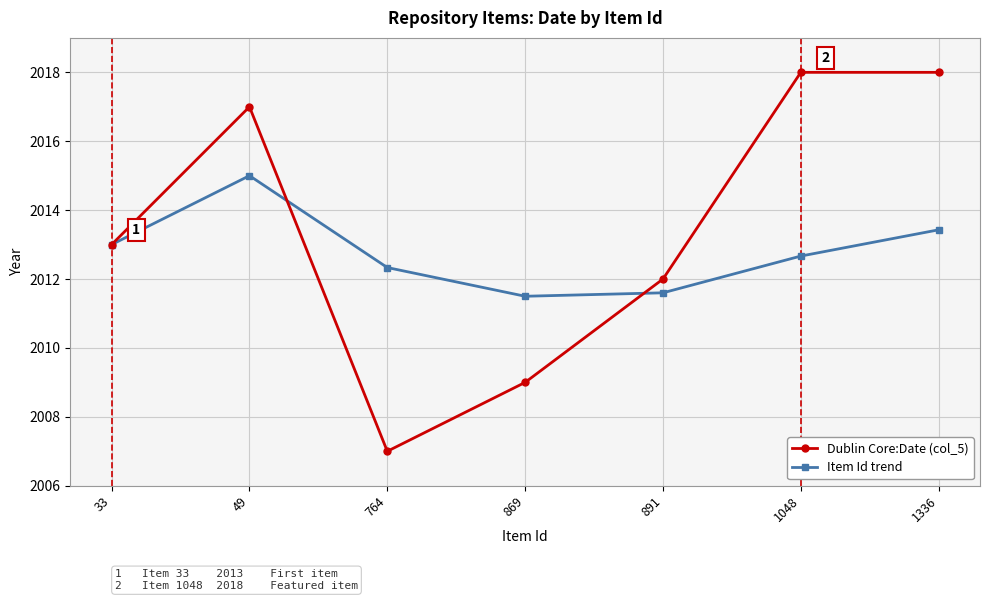

How many series are shown in this chart?

2